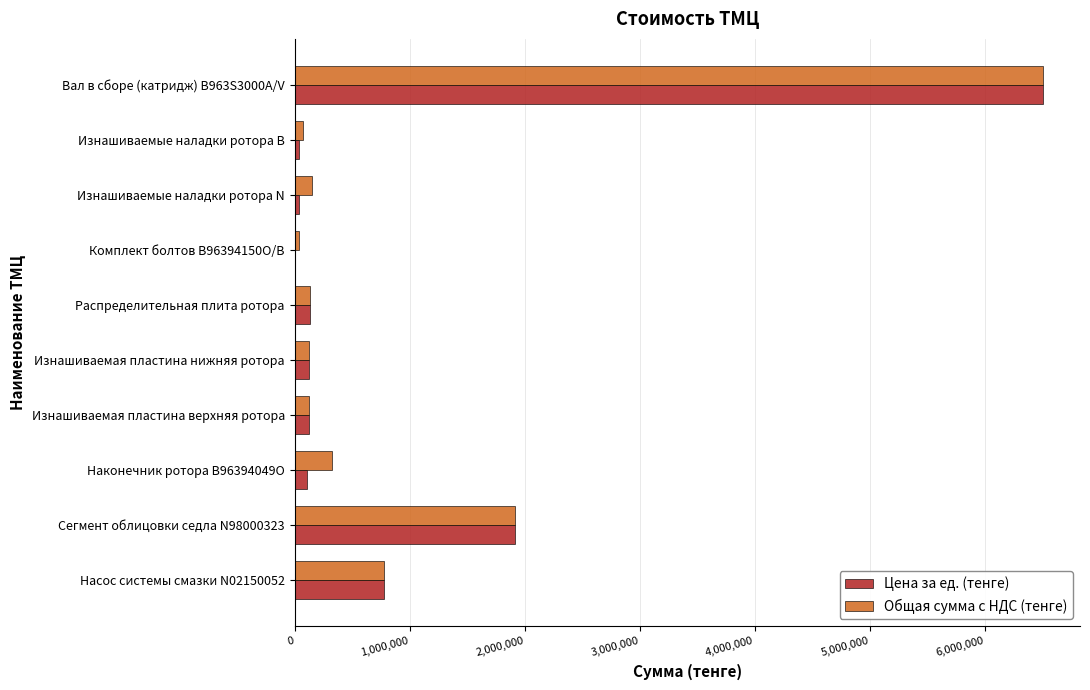

The value of Цена за ед. (тенге) at Вал в сборе (катридж) B963S3000A/V is 6500000.0. True or false?

True